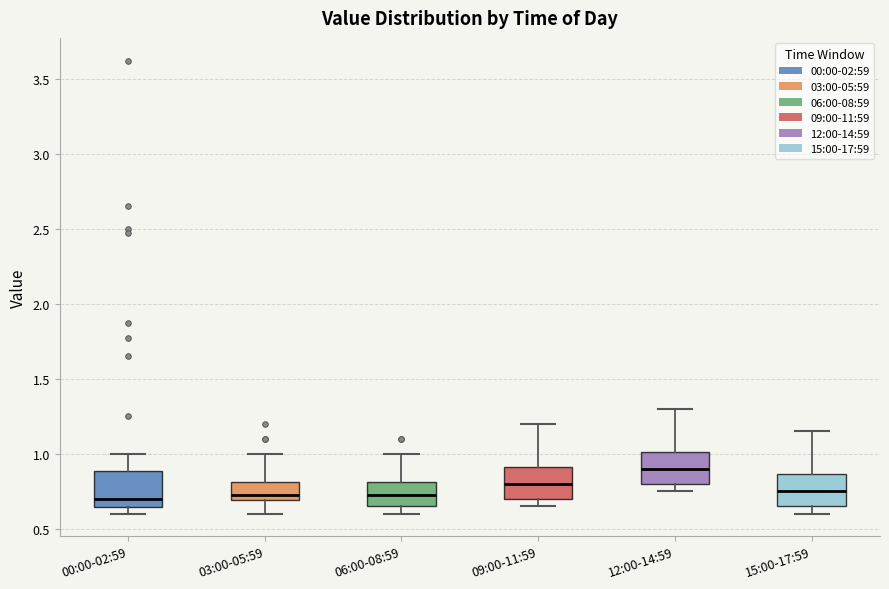

Reading left to right, read every box against the y-axis: the position of its median line, the range the box covers, and the ends of its whiskers. The values are not printed on the chart, so give them approximately, as read against the axis.

00:00-02:59: median 0.70, box 0.65 to 0.90, whiskers 0.60 to 1.00
03:00-05:59: median 0.75, box 0.70 to 0.80, whiskers 0.60 to 1.00
06:00-08:59: median 0.75, box 0.65 to 0.80, whiskers 0.60 to 1.00
09:00-11:59: median 0.80, box 0.70 to 0.90, whiskers 0.65 to 1.20
12:00-14:59: median 0.90, box 0.80 to 1.00, whiskers 0.75 to 1.30
15:00-17:59: median 0.75, box 0.65 to 0.85, whiskers 0.60 to 1.15